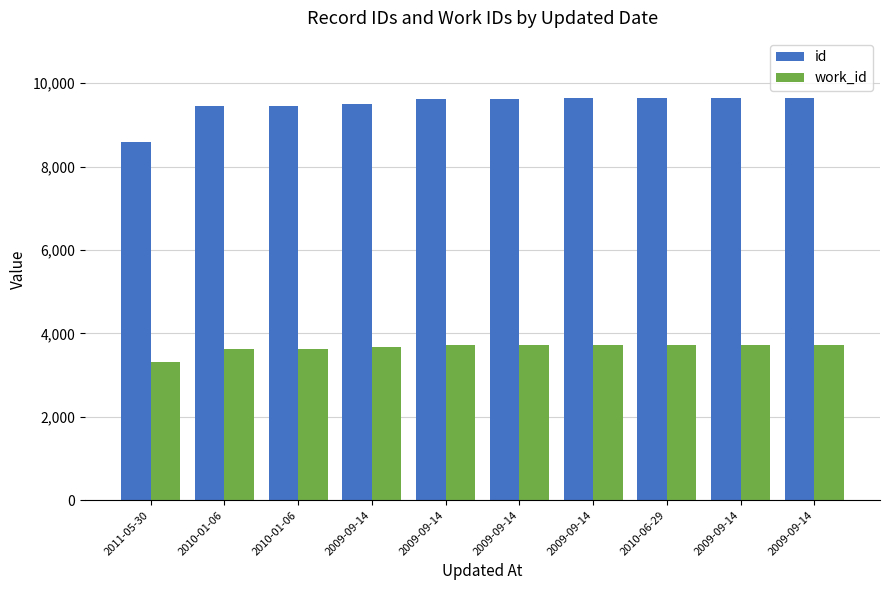

What is the label of the 2nd bar from the right?

2009-09-14